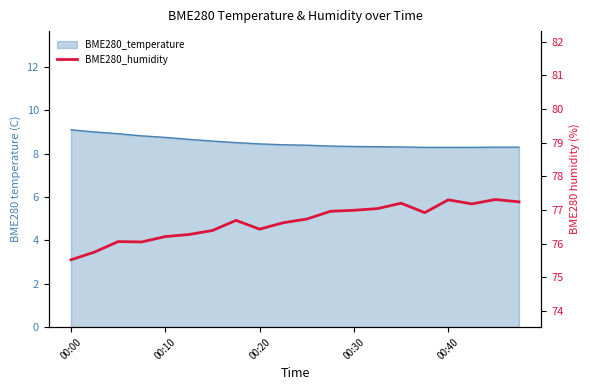

Reading left to right, extract all data points from this chart.

75.5	75.8	76.1	76.0	76.2	76.3	76.4	76.7	76.4	76.6	76.7	77.0	77.0	77.0	77.2	76.9	77.3	77.2	77.3	77.2